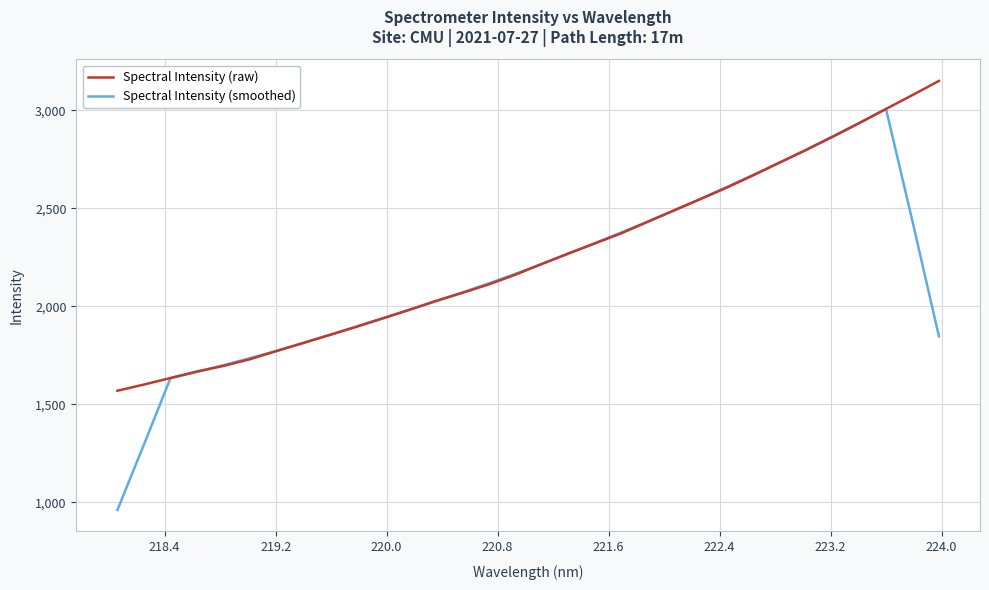

Does the chart display data point markers on the line(s)?

No